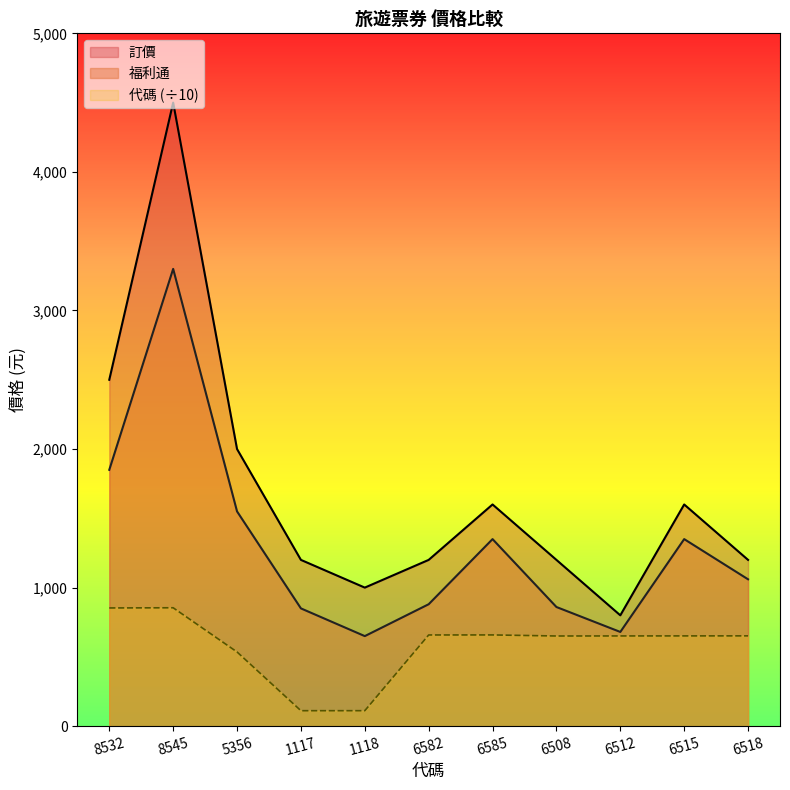

What is the approximate value of 福利通 at 6515?

1350.0